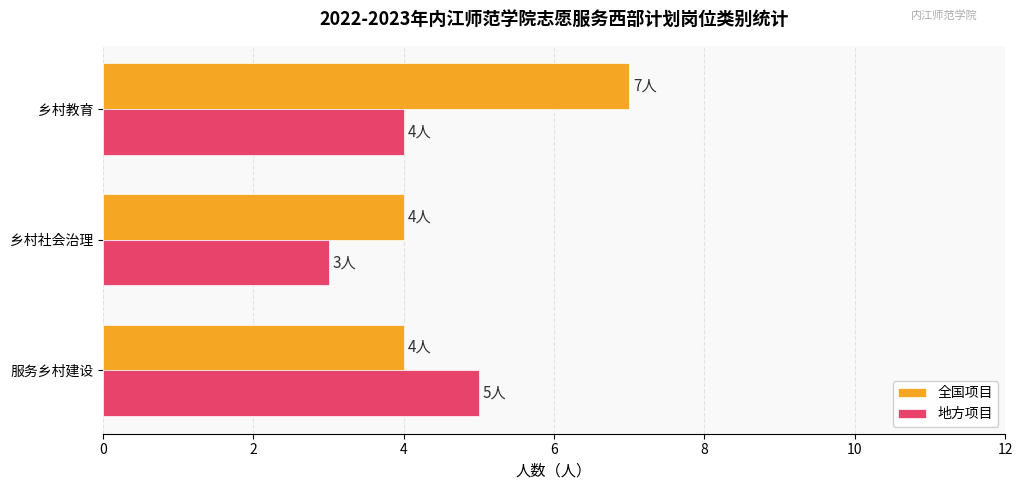

What is the greatest value displayed?

7